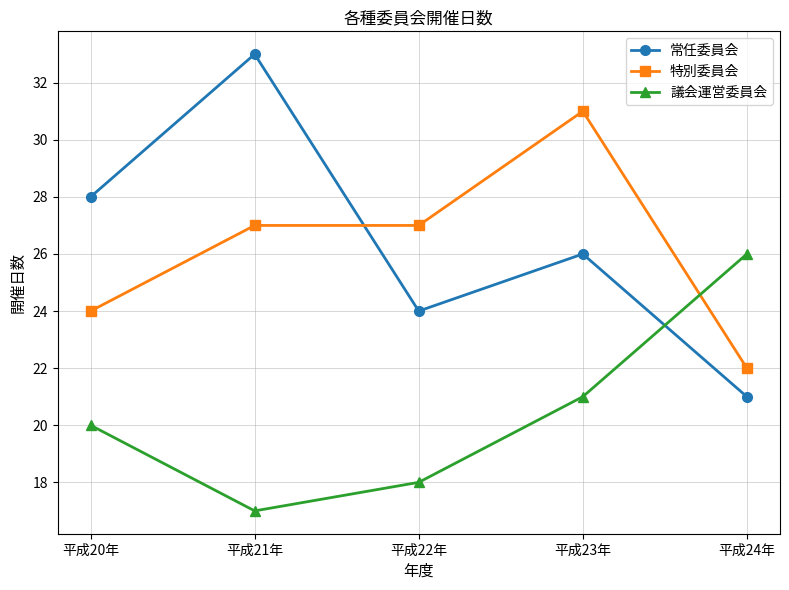

How many intersections are there between 特別委員会 and 常任委員会?

1